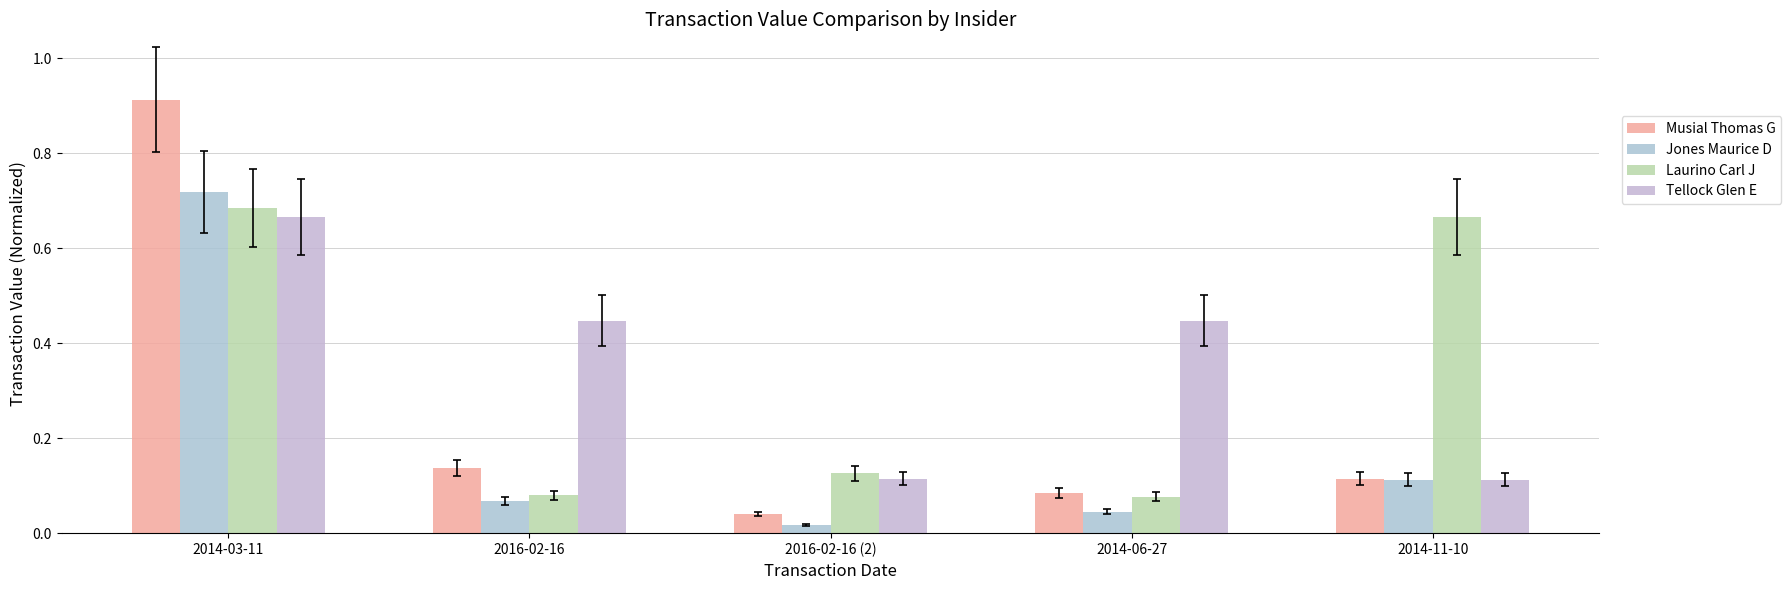

Which series has the widest spread of values?

Musial Thomas G